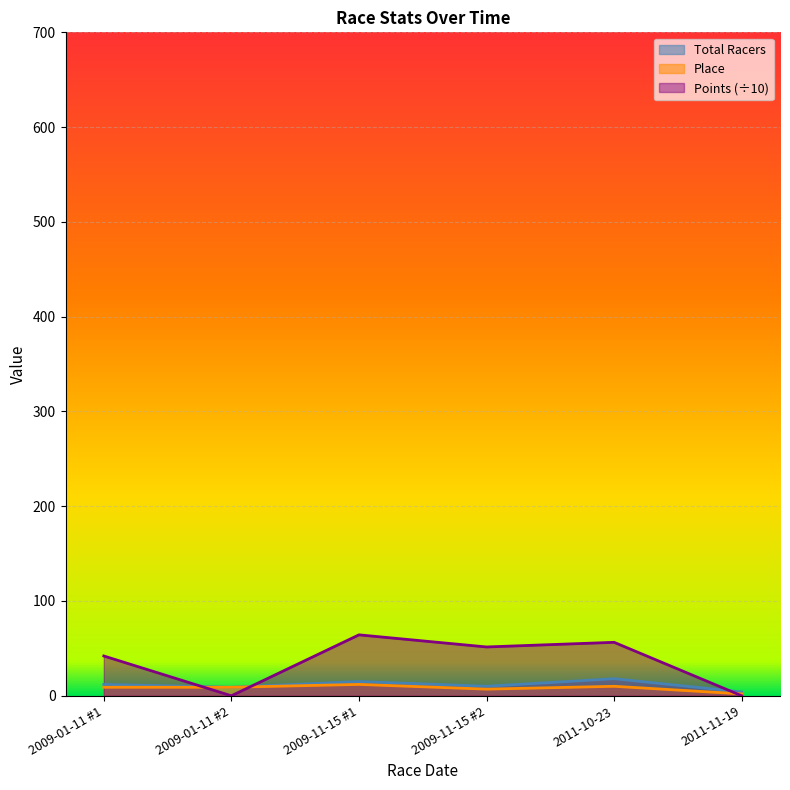

What is the total value across all series at 2009-11-15 #2?

68.5